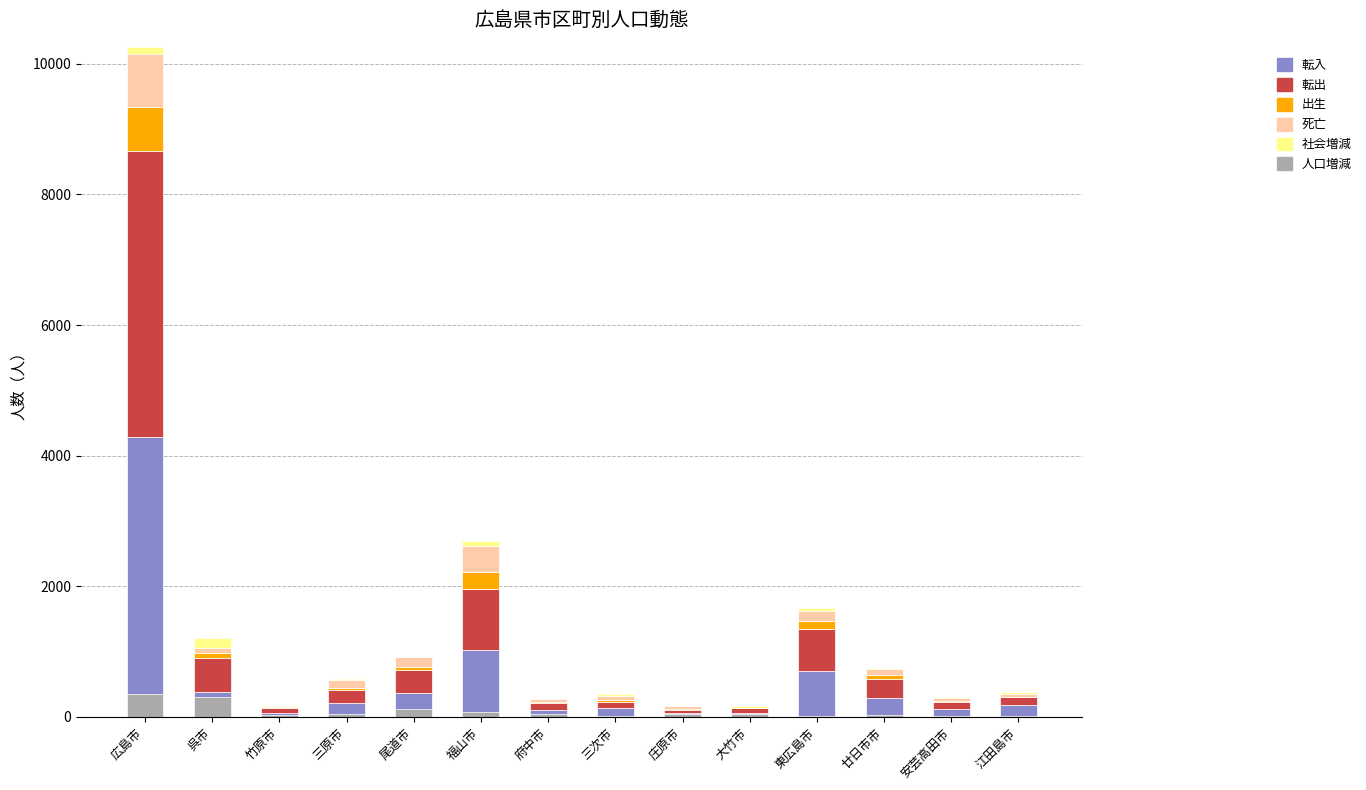

Which series has the widest spread of values?

転出